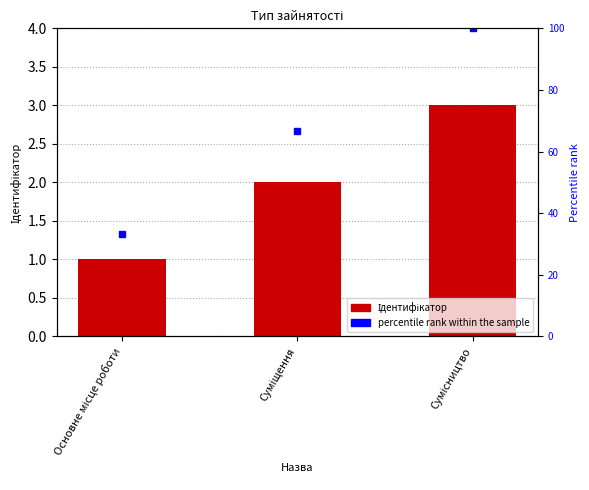

True or false: the data shows 5 at Сумісництво.

False